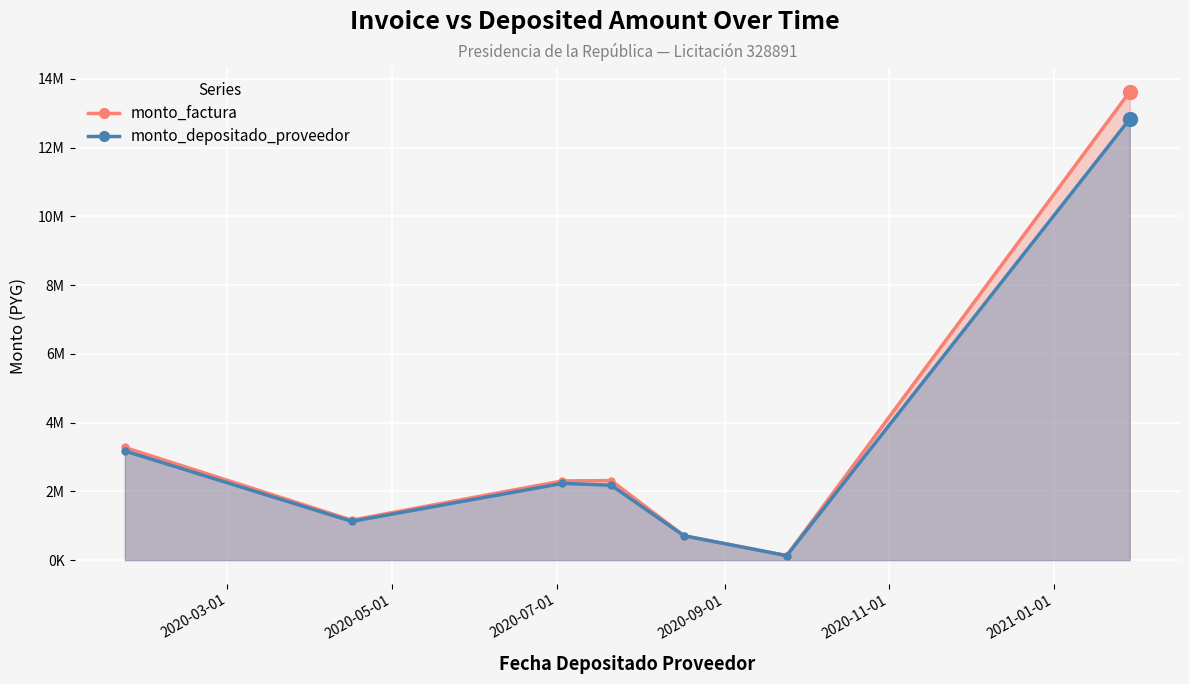

Which series has the largest total across all categories?

monto_factura